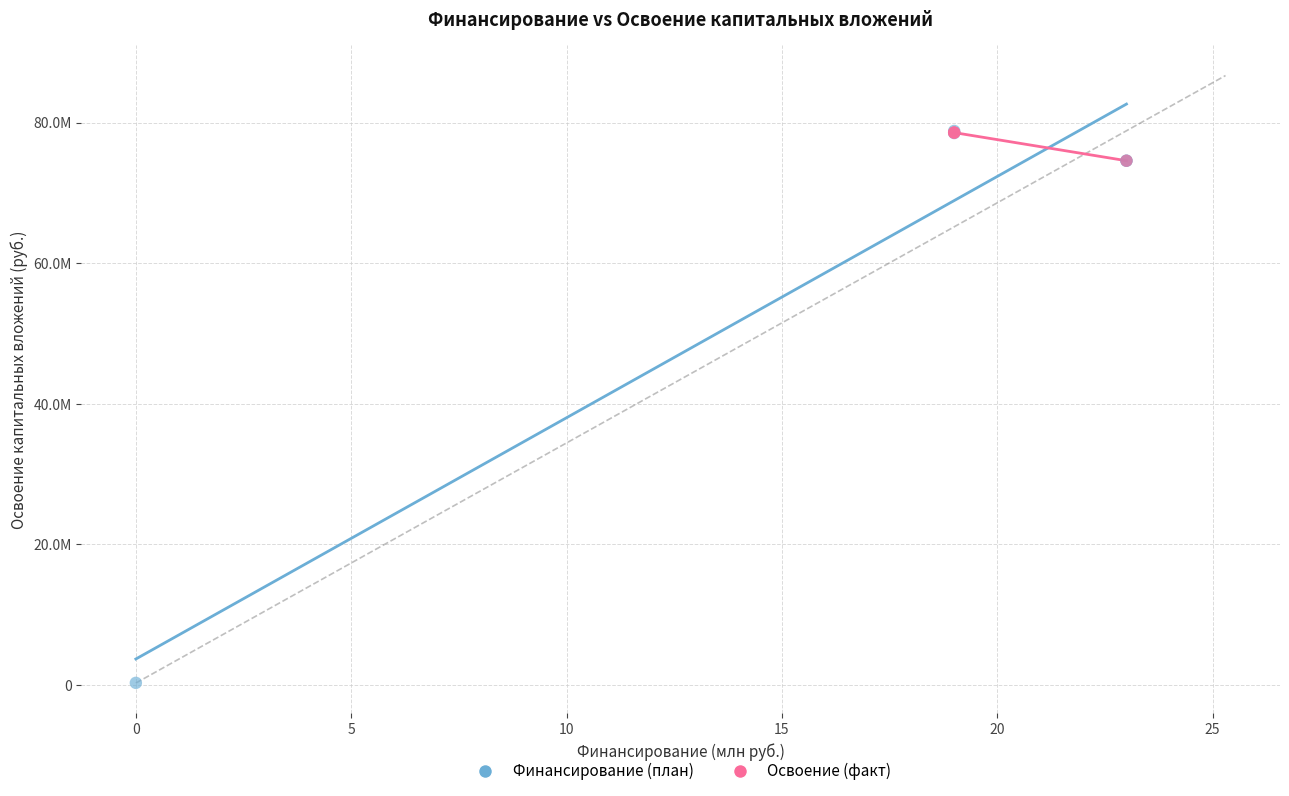

Which series has the widest spread of Y values?

Финансирование (план)